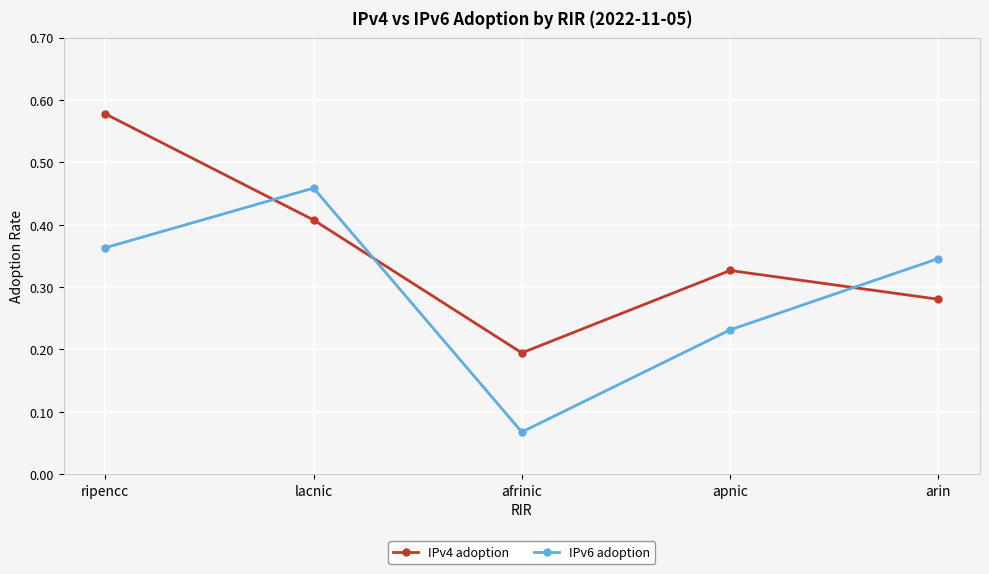

At which label does IPv4 adoption reach its peak?

ripencc